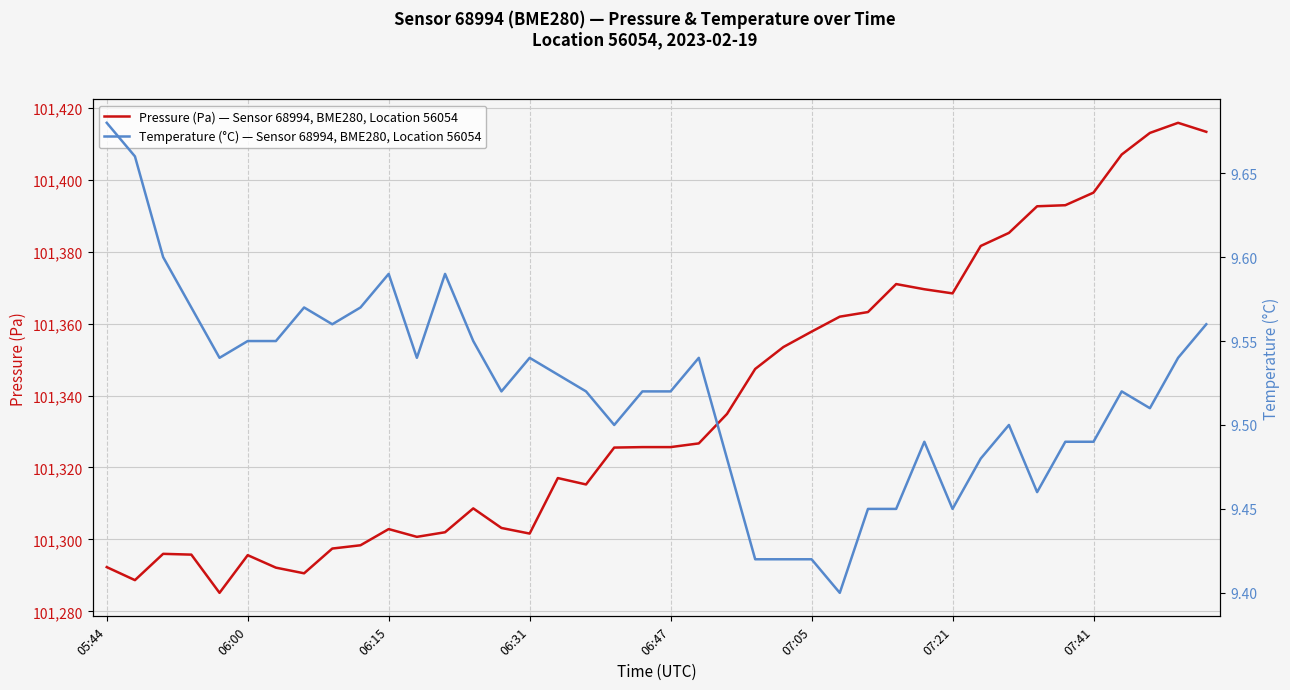

How many series are shown in this chart?

2